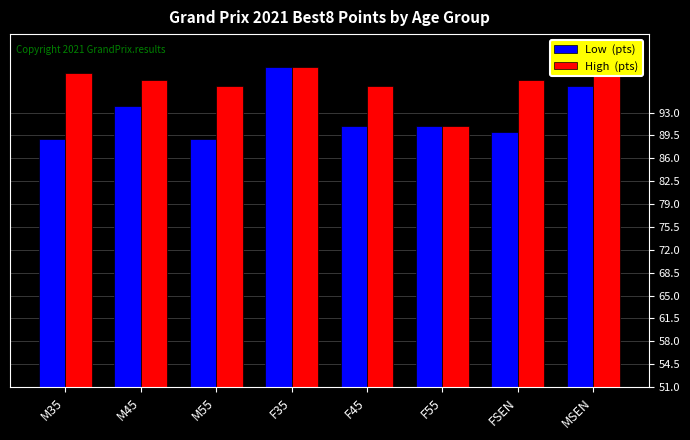

What is the total value across all series at M55?

186